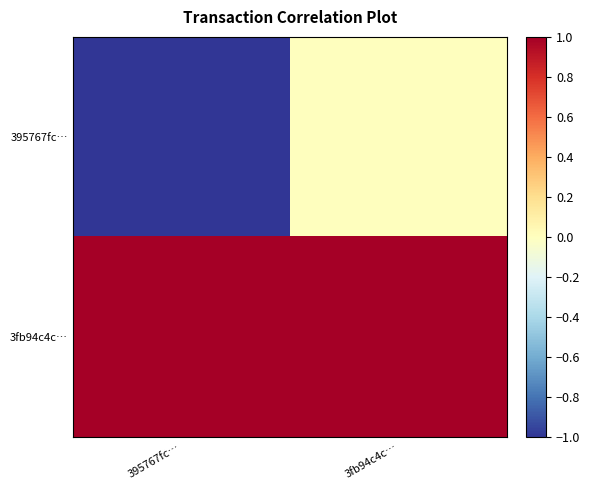

What is the greatest value displayed?

3